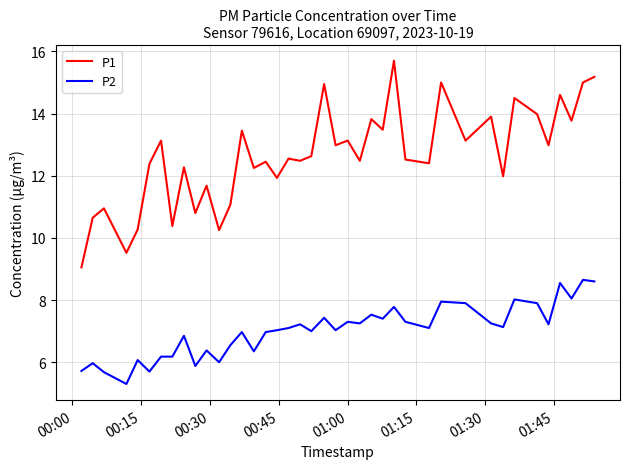

Which series has the largest total across all categories?

P1